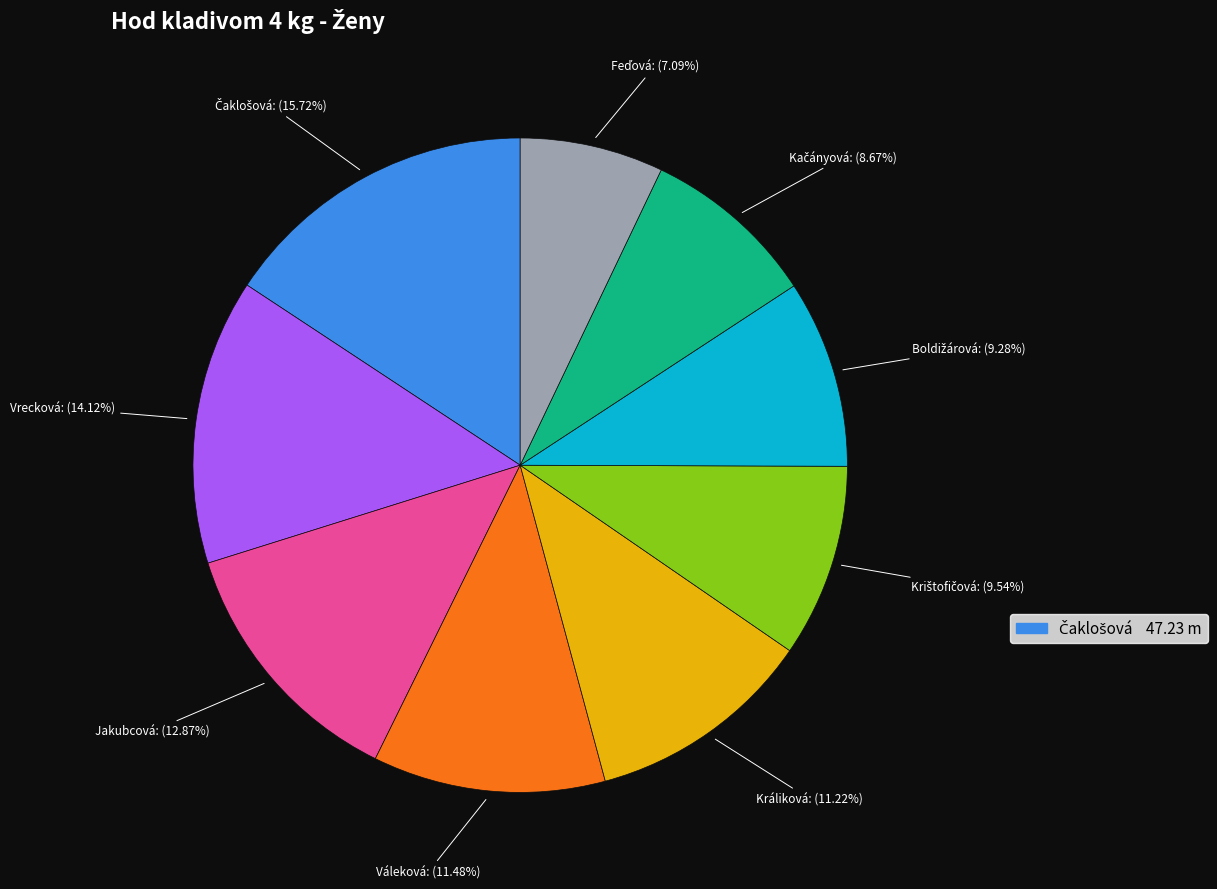

Is there any slice that represents more than half of the pie?

No